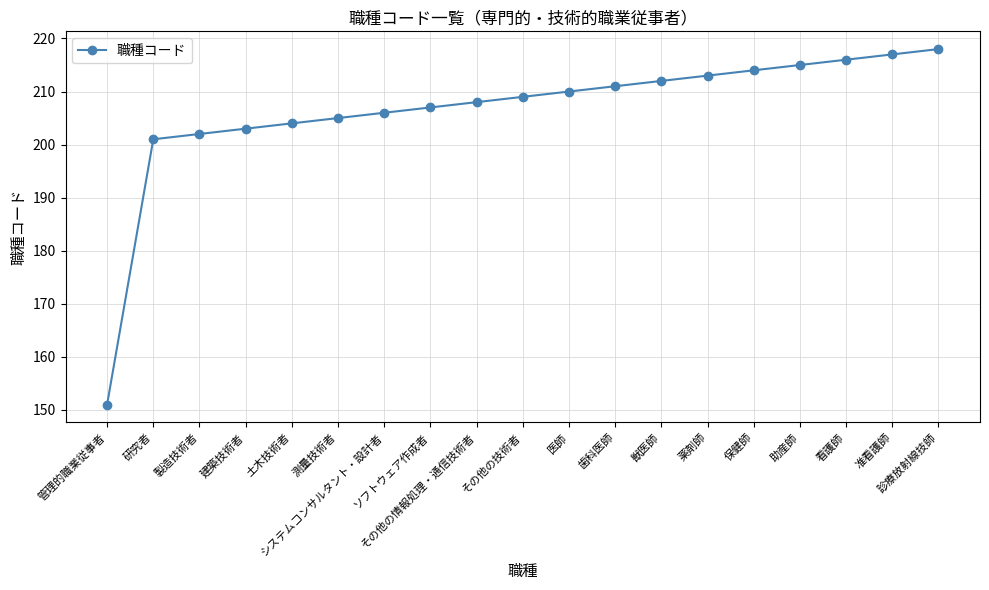

What is the label of the 12th point from the left?

歯科医師